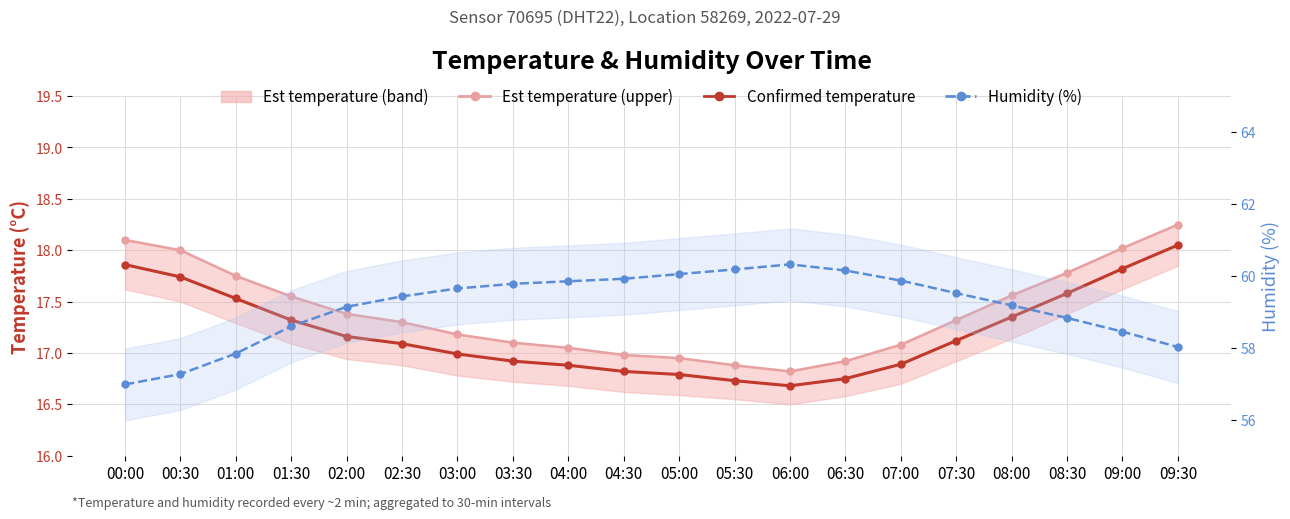

Reading left to right, extract all data points from this chart.

Est temperature (upper): 00:00=18.1	00:30=18.0	01:00=17.8	01:30=17.6	02:00=17.4	02:30=17.3	03:00=17.2	03:30=17.1	04:00=17.1	04:30=17.0	05:00=16.9	05:30=16.9	06:00=16.8	06:30=16.9	07:00=17.1	07:30=17.3	08:00=17.6	08:30=17.8	09:00=18.0	09:30=18.2
Confirmed temperature: 00:00=17.9	00:30=17.7	01:00=17.5	01:30=17.3	02:00=17.2	02:30=17.1	03:00=17.0	03:30=16.9	04:00=16.9	04:30=16.8	05:00=16.8	05:30=16.7	06:00=16.7	06:30=16.8	07:00=16.9	07:30=17.1	08:00=17.4	08:30=17.6	09:00=17.8	09:30=18.1
Humidity (%): 00:00=57.0	00:30=57.3	01:00=57.8	01:30=58.6	02:00=59.1	02:30=59.4	03:00=59.6	03:30=59.8	04:00=59.9	04:30=59.9	05:00=60.0	05:30=60.2	06:00=60.3	06:30=60.1	07:00=59.9	07:30=59.5	08:00=59.2	08:30=58.8	09:00=58.5	09:30=58.0